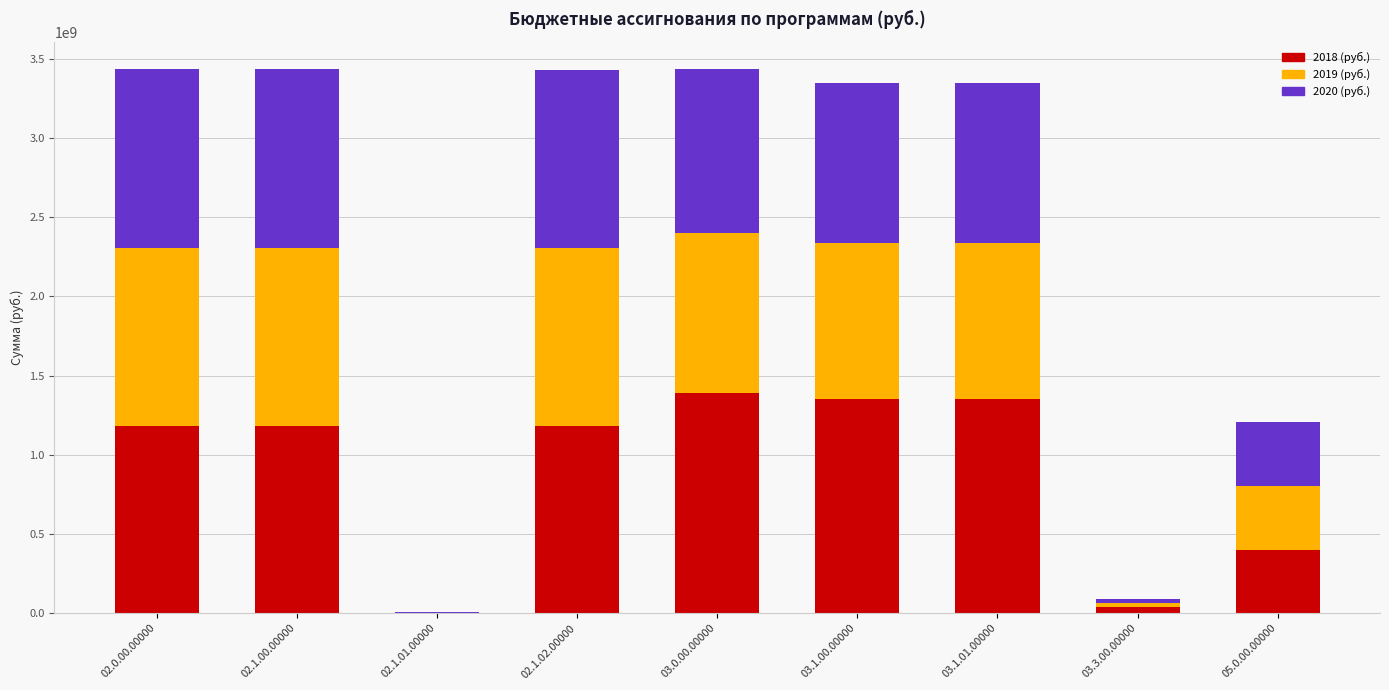

The value of 2018 (руб.) at 02.1.02.00000 is 565886801. True or false?

False